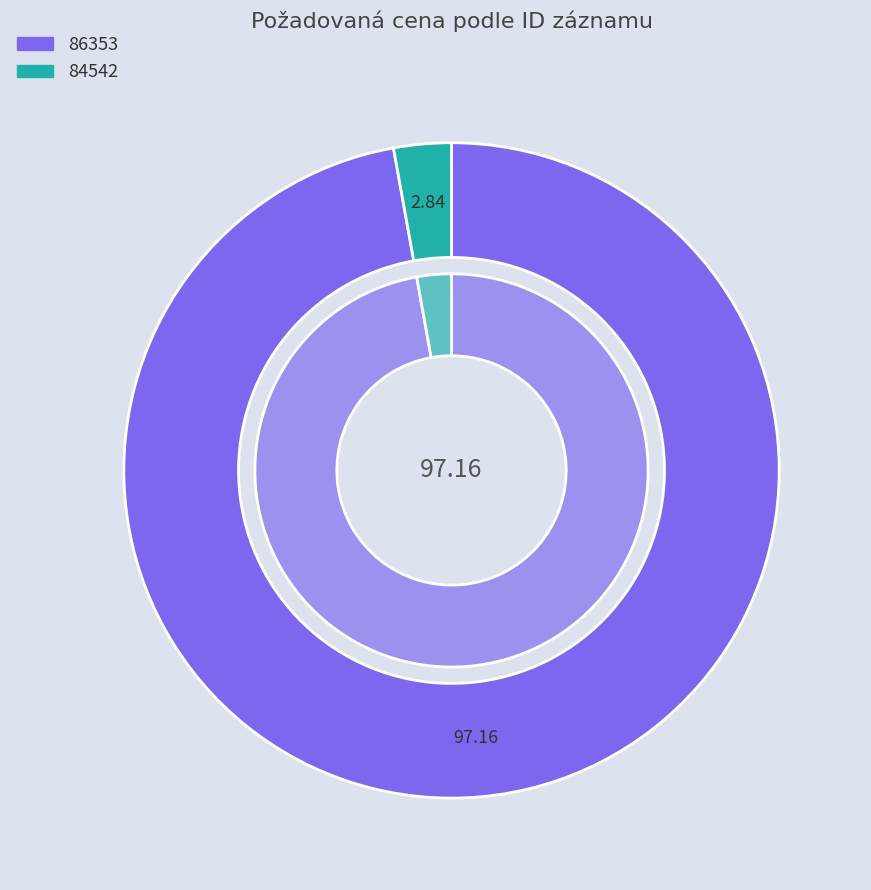

Which slice is the smallest?

84542